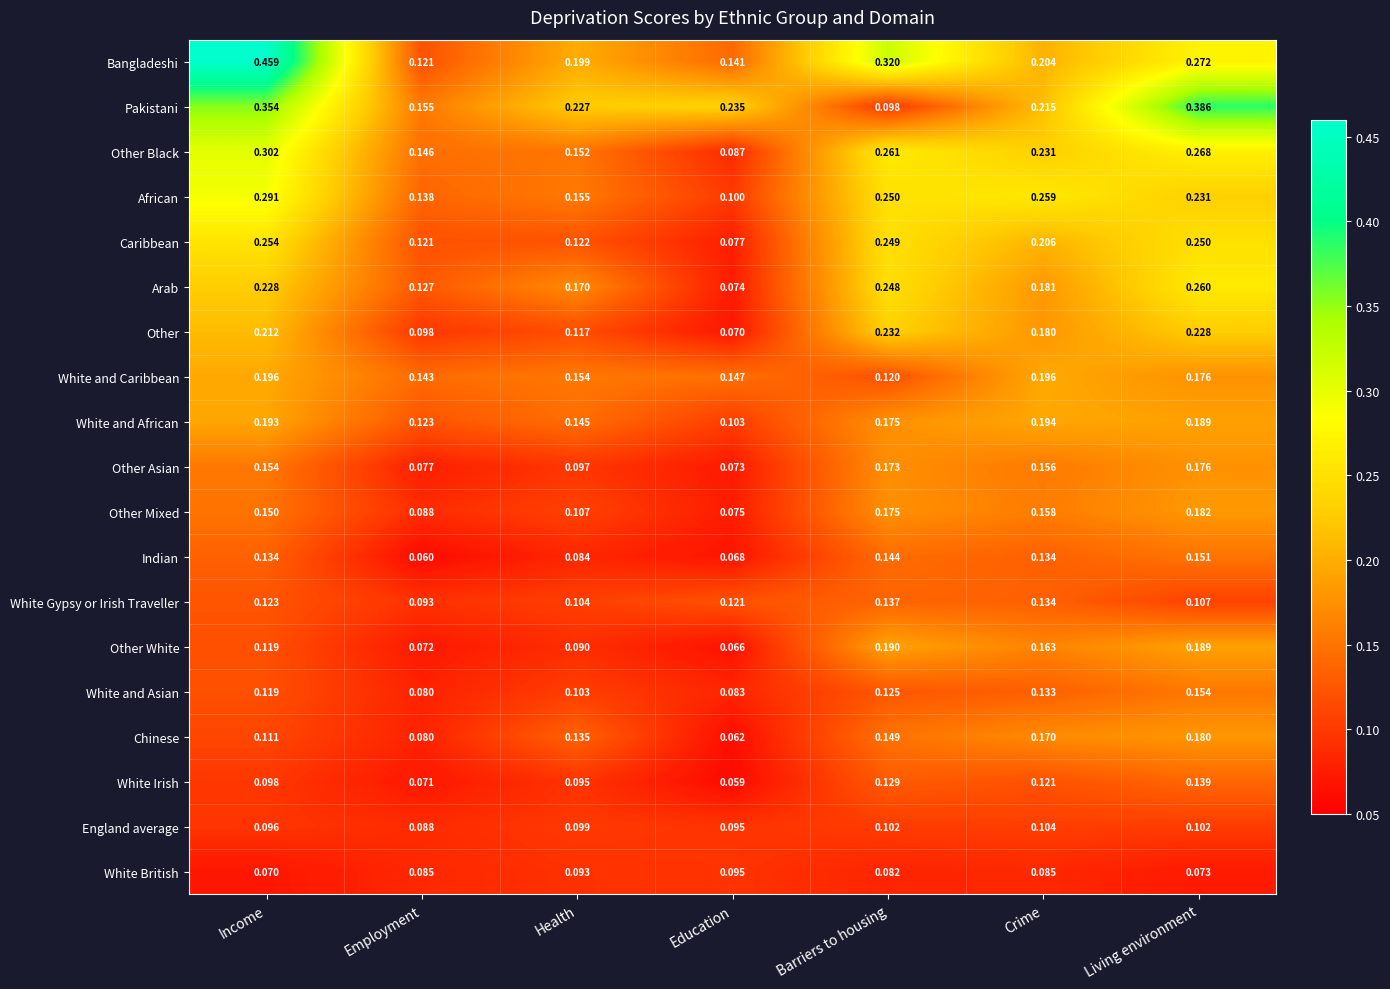

What is the smallest value displayed?

0.1